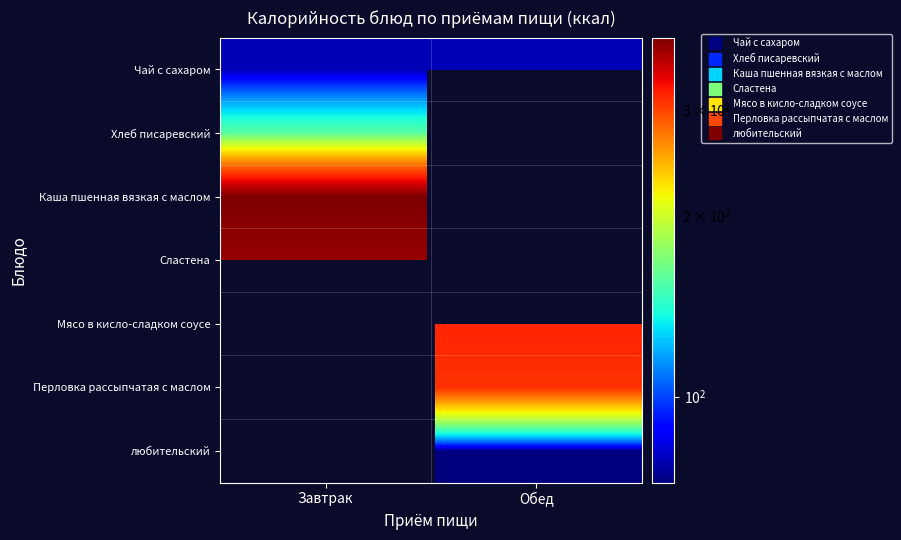

Reading left to right, extract all data points from this chart.

Чай с сахаром: 78	78
Хлеб писаревский: 157	0
Каша пшенная вязкая с маслом: 395	0
Сластена: 380	0
Мясо в кисло-сладком соусе: 0	317
Перловка рассыпчатая с маслом: 0	309
любительский: 0	72